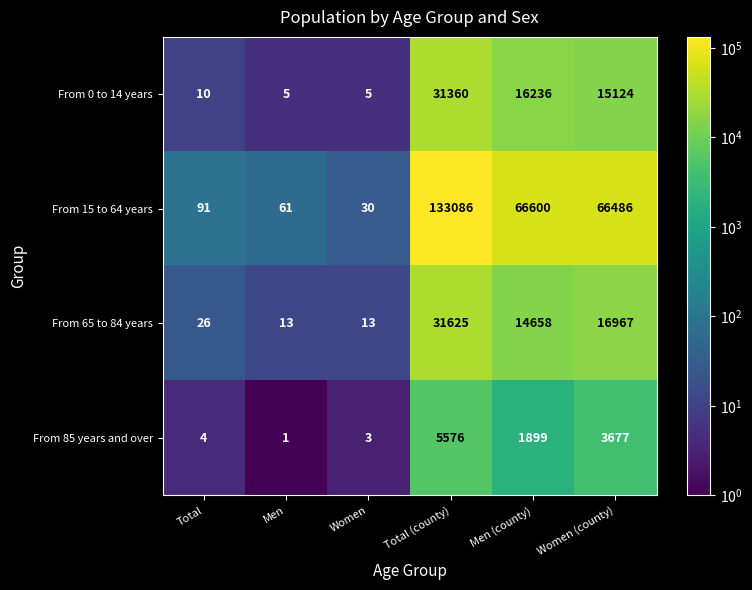

Which label corresponds to the largest value in the chart?

Total (county)